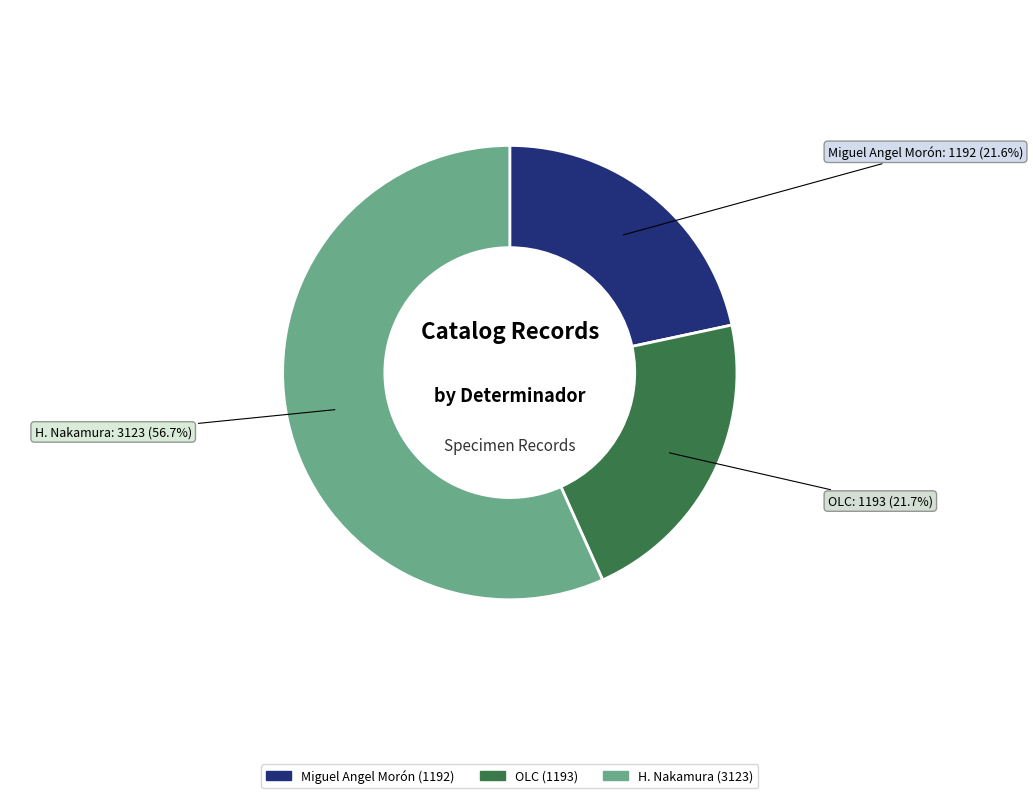

How many slices are in this pie chart?

3